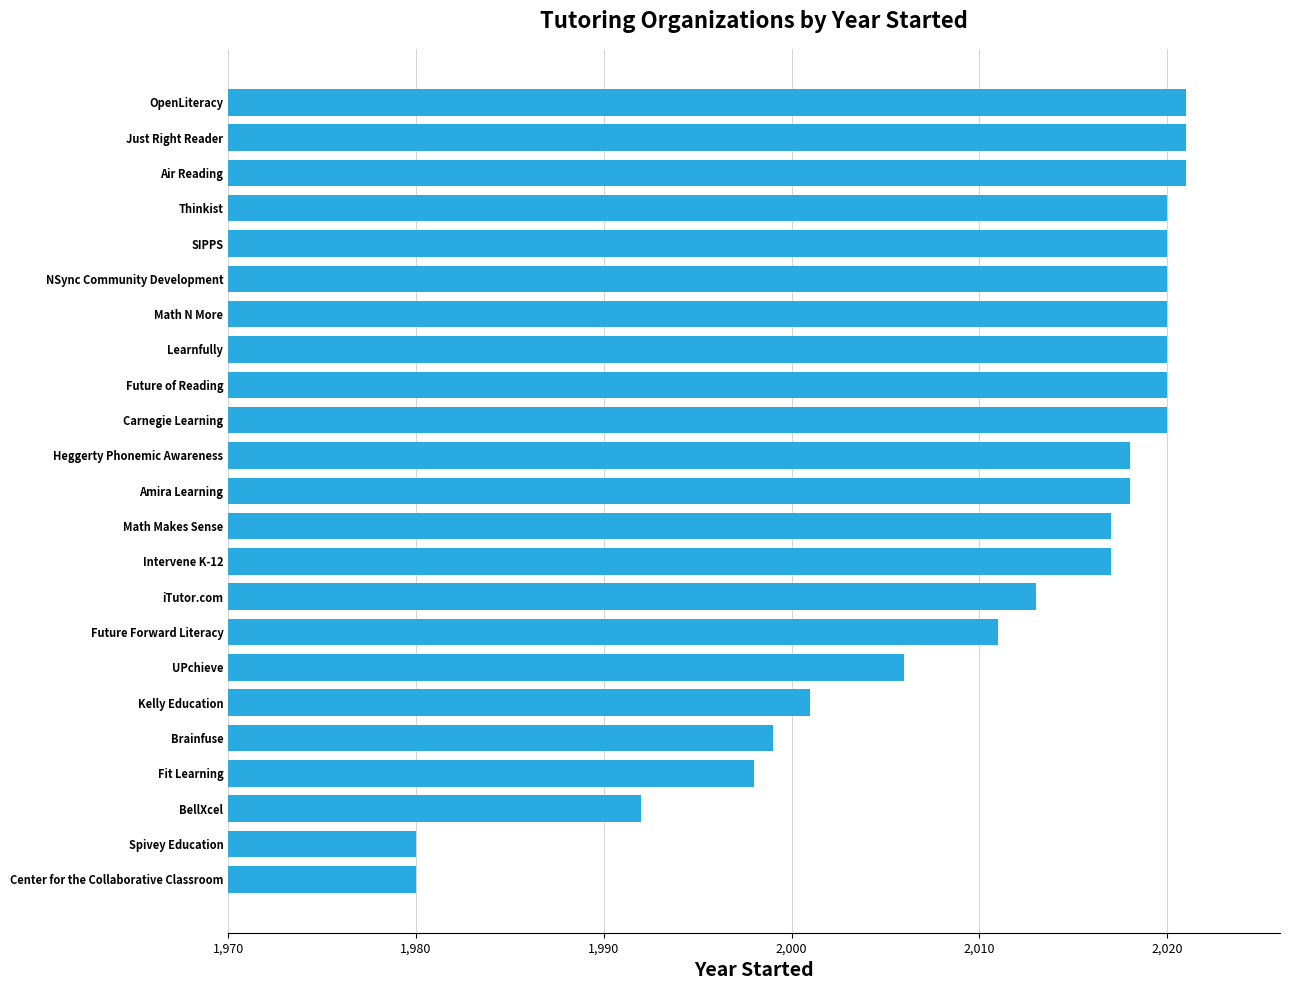

Count the number of categories in the chart.

23